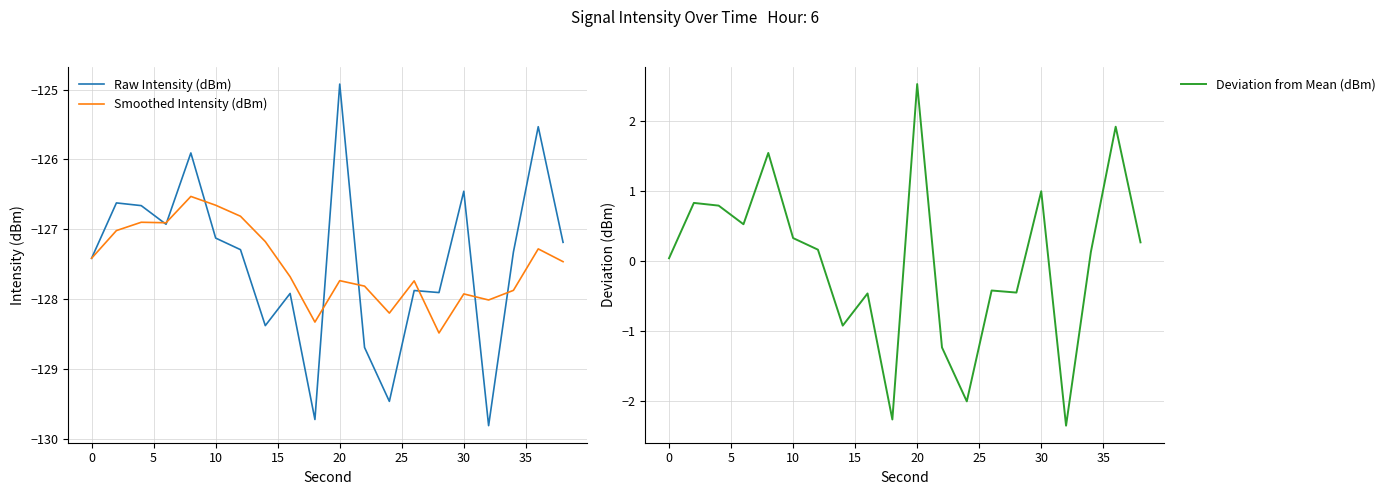

What is the difference between the maximum and minimum values in the Raw Intensity (dBm) series?

4.9